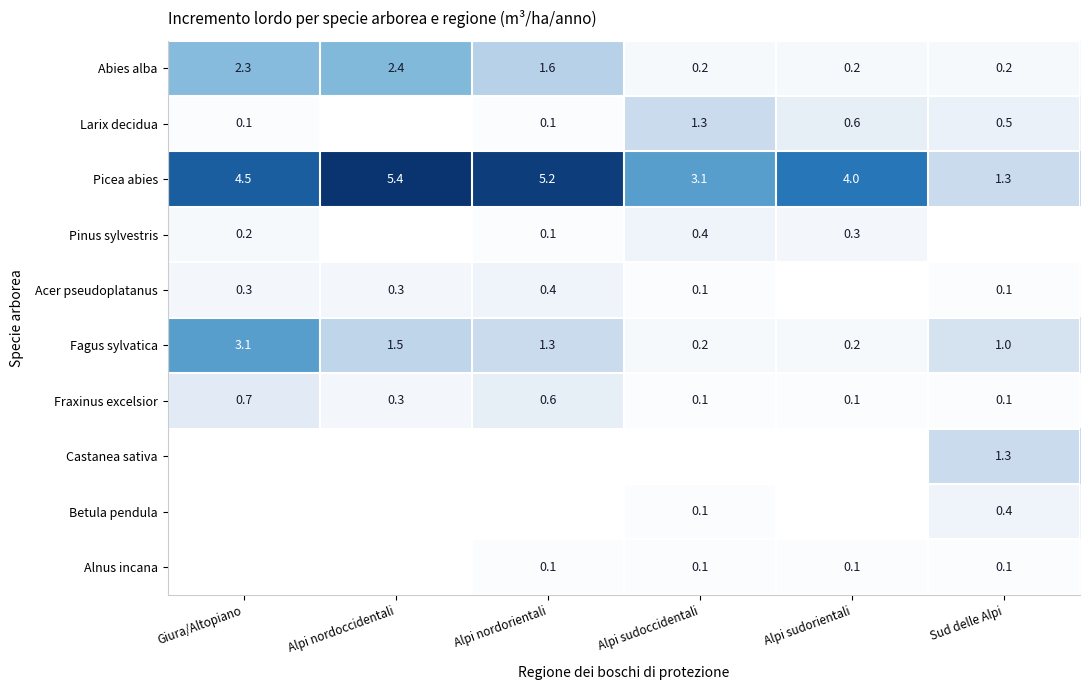

What is the sum of all Picea abies values?

23.5